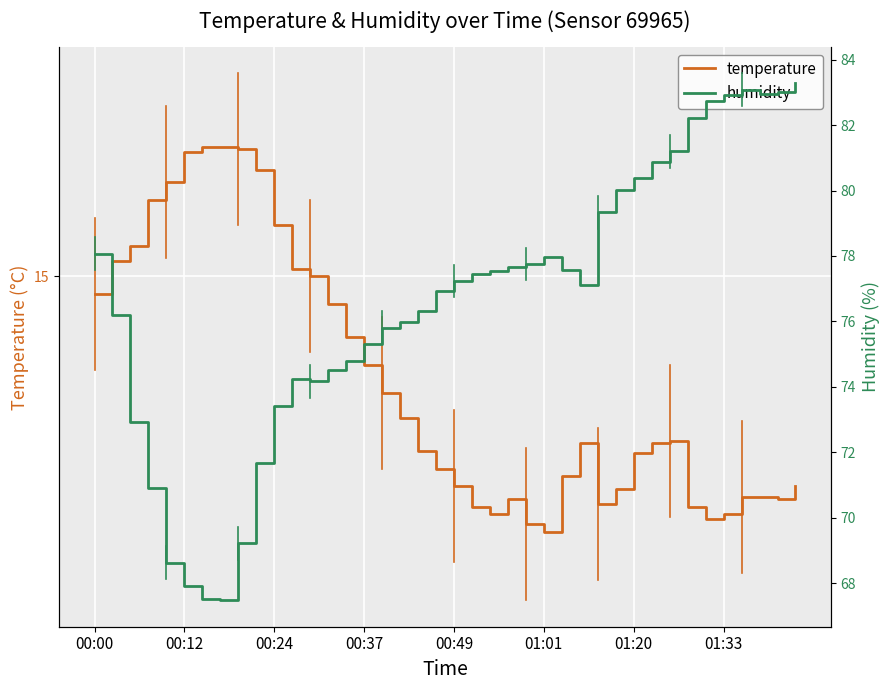

Which has a higher value, 01:20 or 20?

01:20